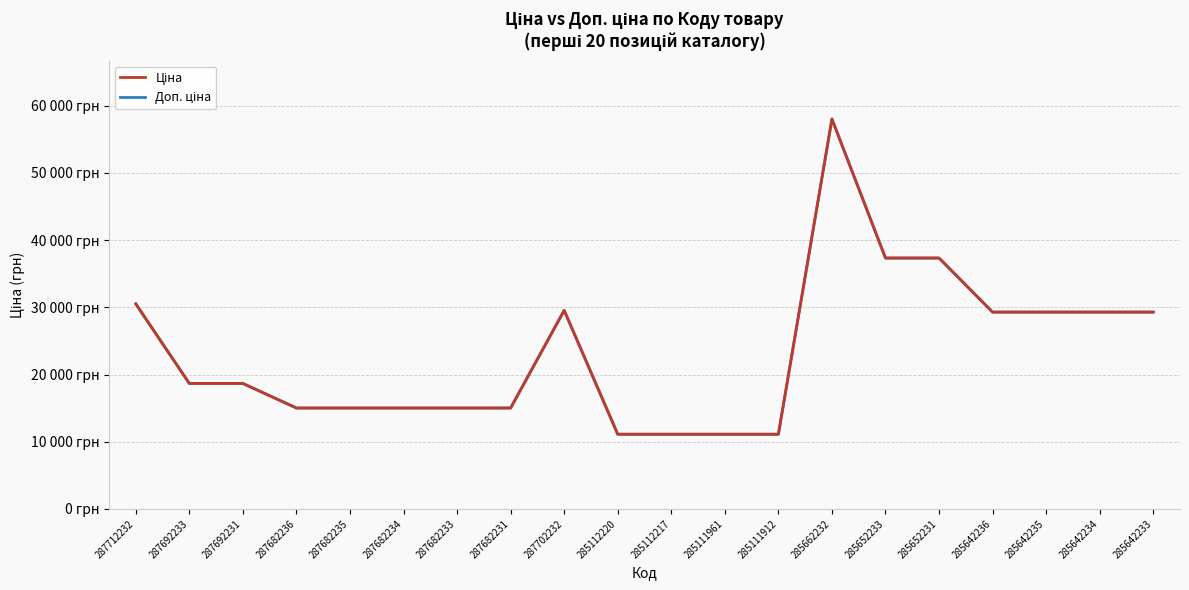

Reading left to right, transcribe all the data shown in this chart.

Ціна: 30512.3	18671.5	18671.5	15019.2	15019.2	15019.2	15019.2	15019.2	29548.9	11113.6	11113.6	11113.6	11113.6	58037.0	37343.0	37343.0	29294.9	29294.9	29294.9	29294.9
Доп. ціна: 30512.3	18671.5	18671.5	15019.2	15019.2	15019.2	15019.2	15019.2	29548.9	11113.6	11113.6	11113.6	11113.6	58037.0	37343.0	37343.0	29294.9	29294.9	29294.9	29294.9